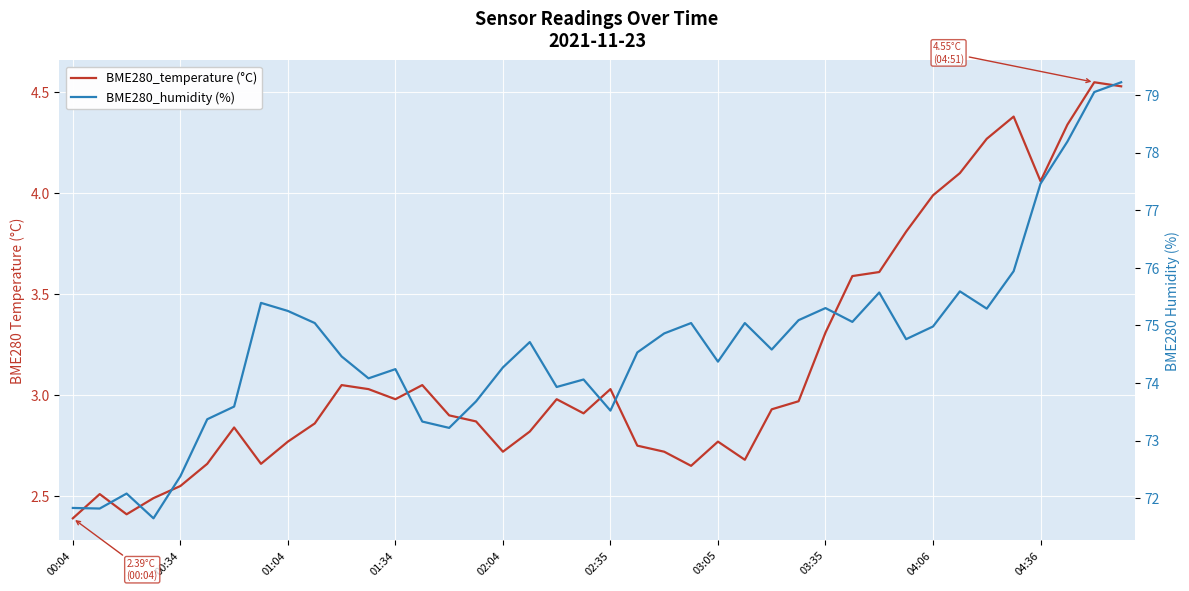

What is the greatest value displayed?

79.2